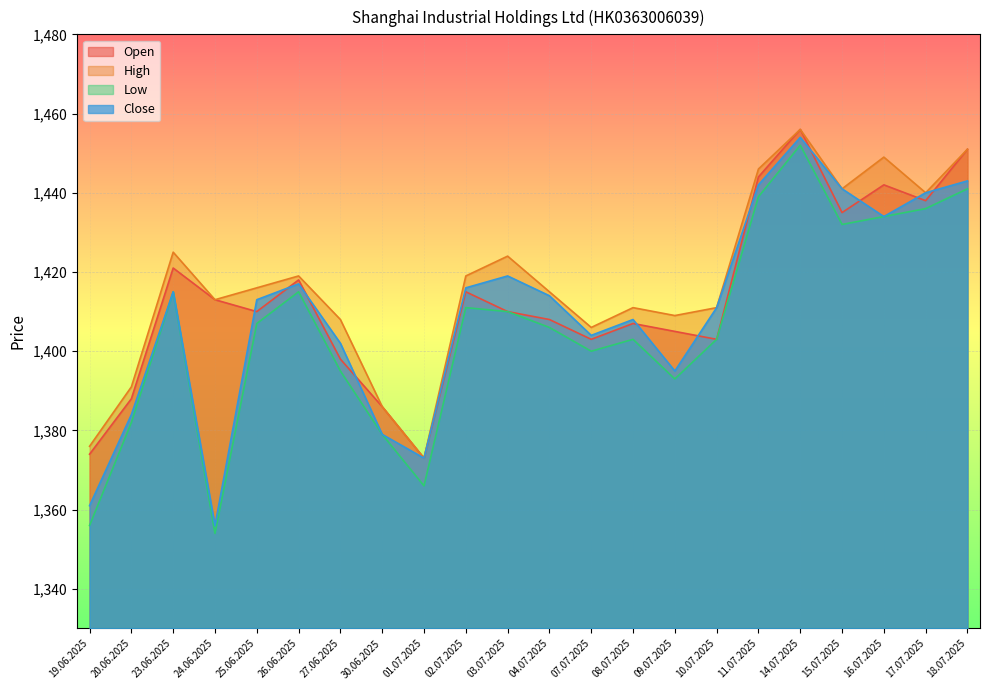

At which label is Low closest to 1403?

08.07.2025